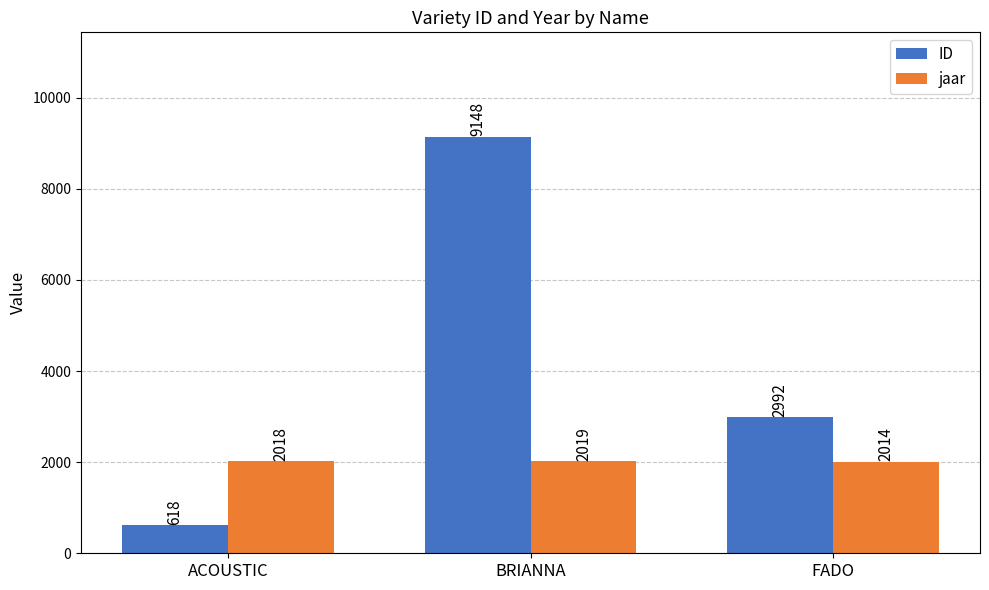

What is the value of the jaar bar at the 3rd from the left?

2014